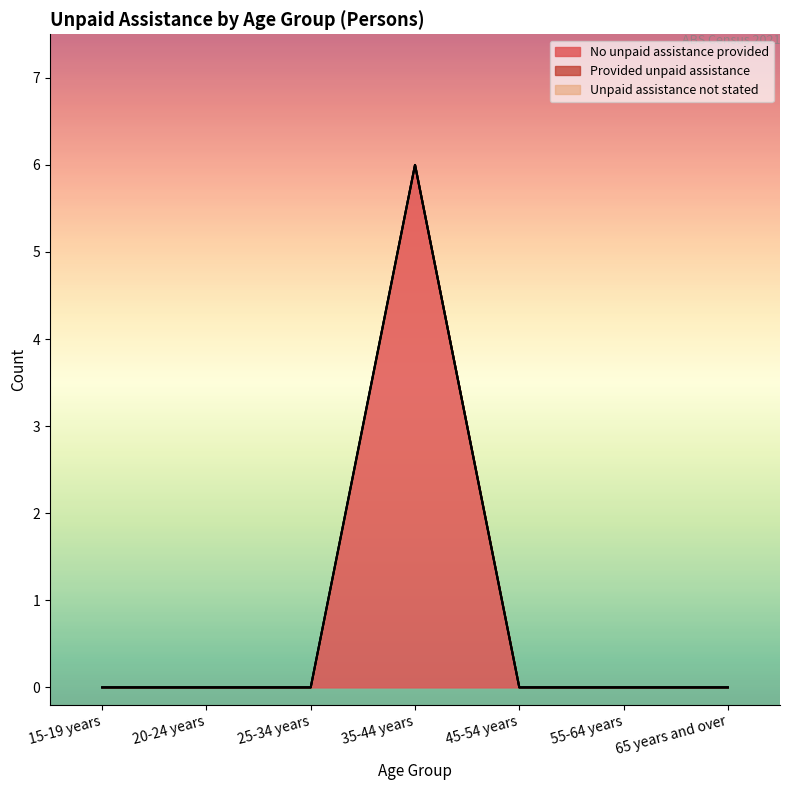

Reading left to right, transcribe all the data shown in this chart.

No unpaid assistance provided: 15-19 years=0	20-24 years=0	25-34 years=0	35-44 years=6	45-54 years=0	55-64 years=0	65 years and over=0
Provided unpaid assistance: 15-19 years=0	20-24 years=0	25-34 years=0	35-44 years=0	45-54 years=0	55-64 years=0	65 years and over=0
Unpaid assistance not stated: 15-19 years=0	20-24 years=0	25-34 years=0	35-44 years=0	45-54 years=0	55-64 years=0	65 years and over=0